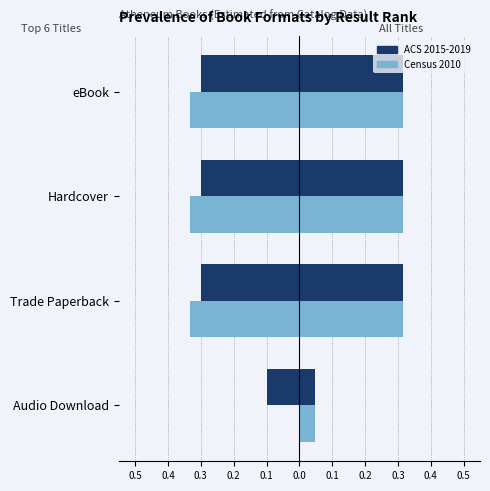

True or false: Top 6 Ranks (ACS 2015-2019) has a value of -0.3 at Trade Paperback.

True